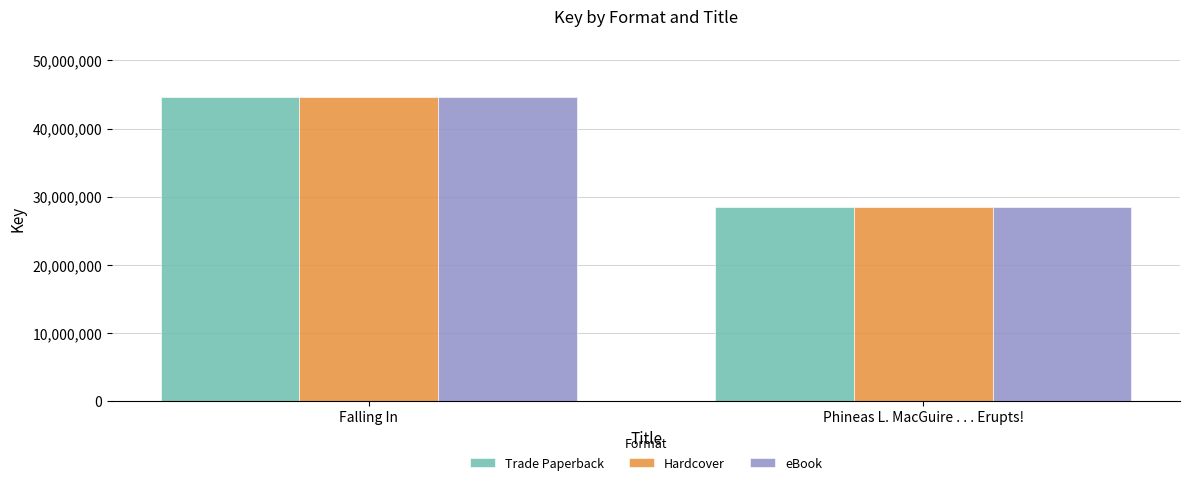

How many bars are there in total?

6